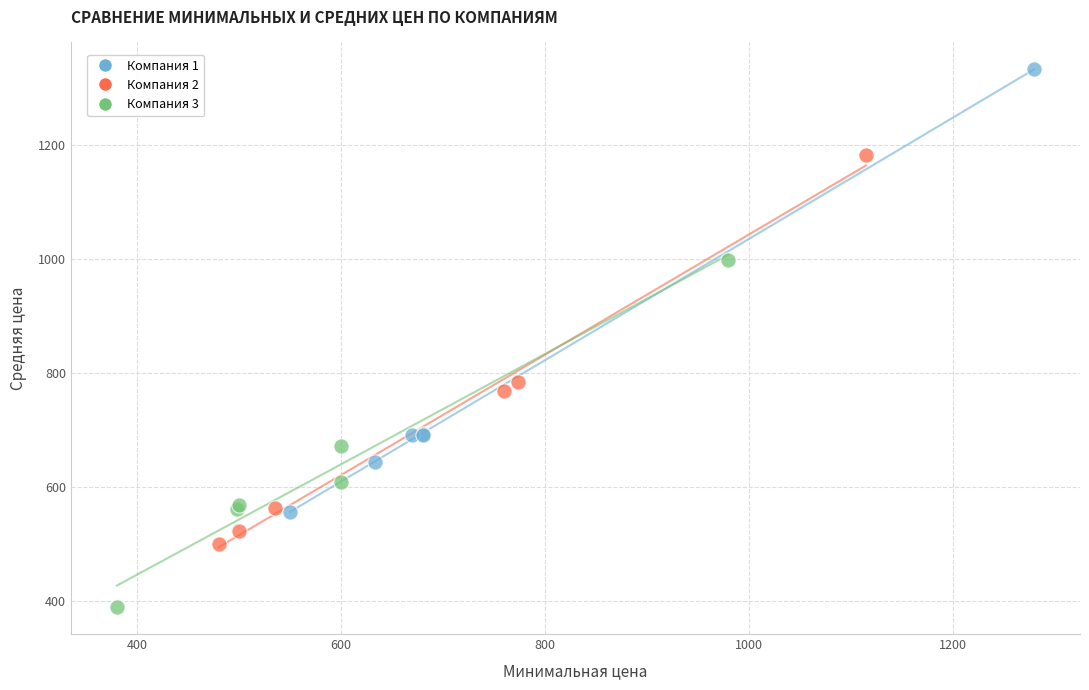

Which series contains the highest Y value?

Компания 1